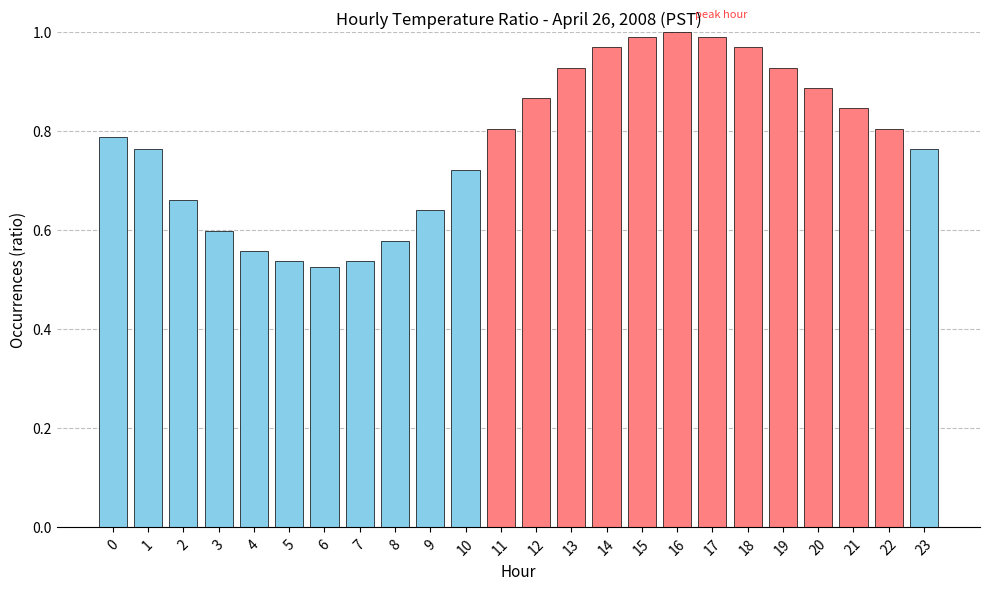

The value at 16 is 1.0. True or false?

True